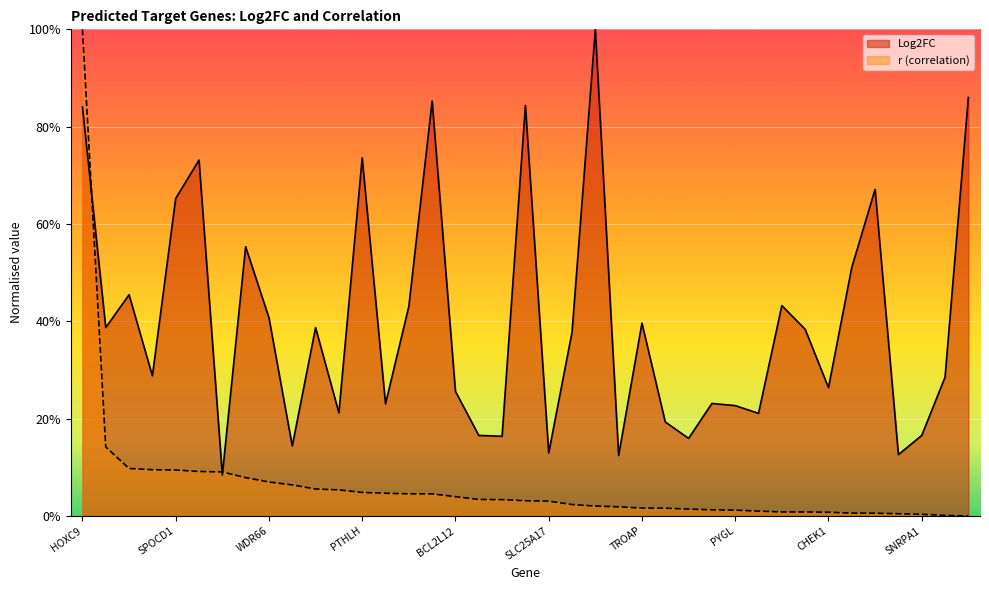

Which series has the widest spread of values?

r (correlation)